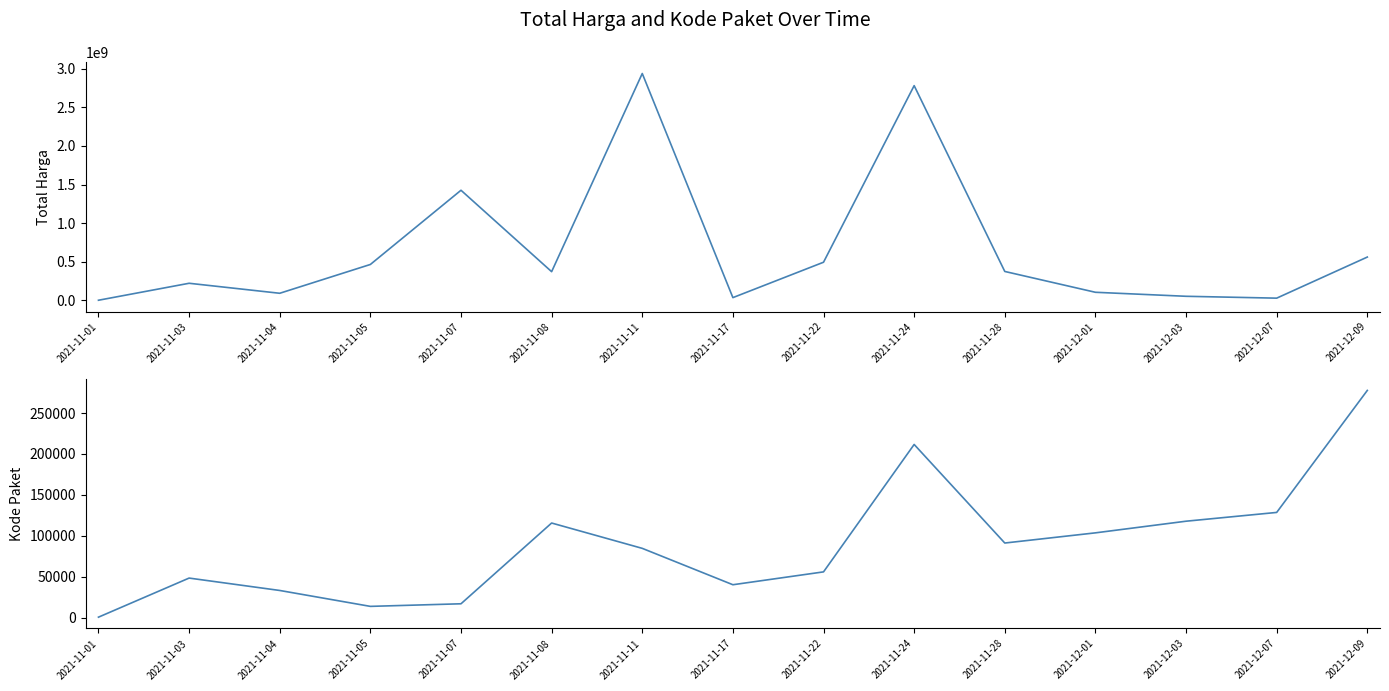

What is the value of the Total Harga point at the 1st from the left?

333600